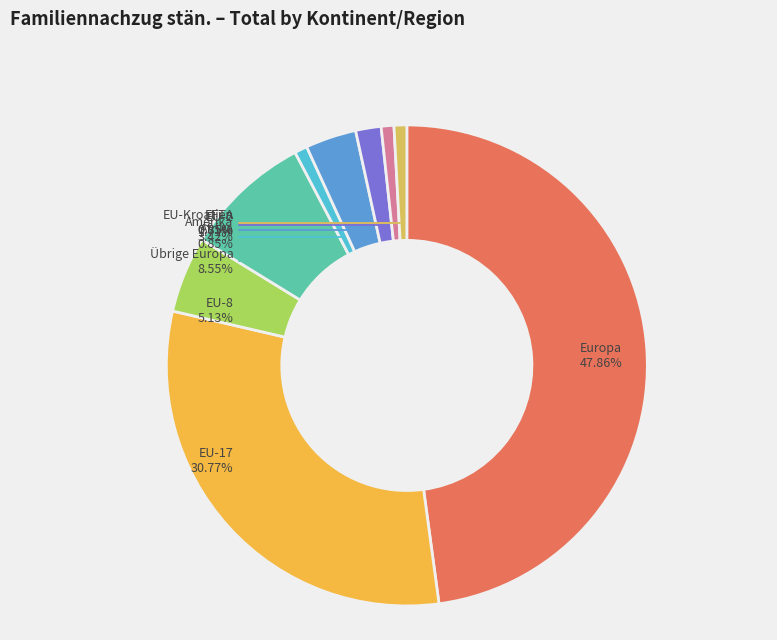

How many slices are in this pie chart?

9